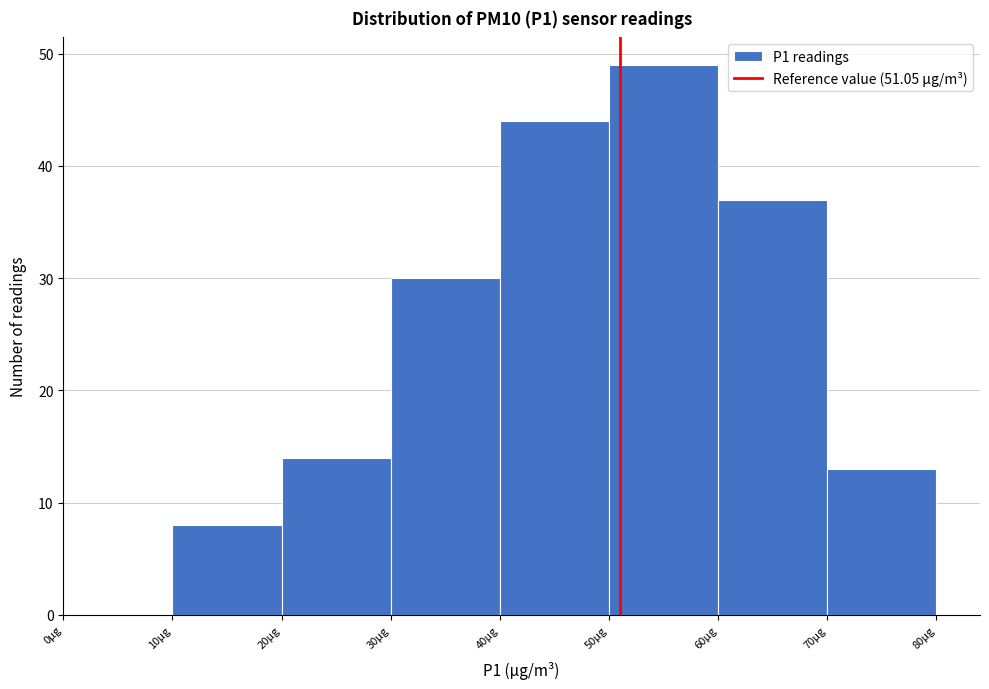

Over which range of the x-axis is the bar tallest?

50 to 60